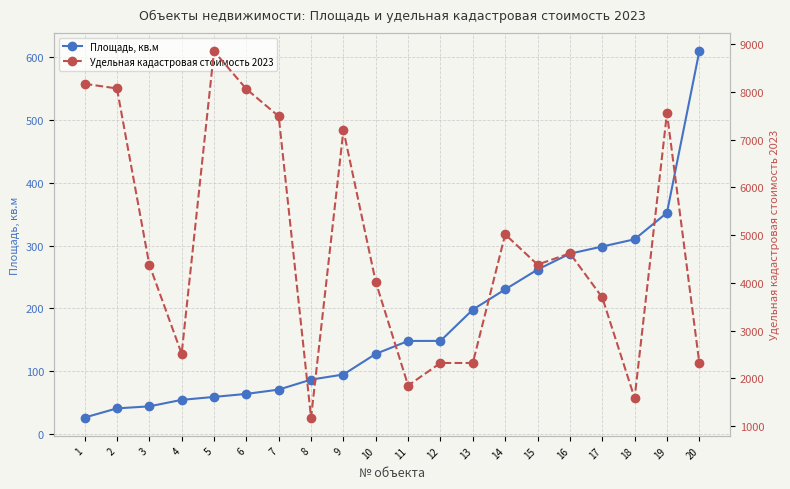

Read the Удельная кадастровая стоимость 2023 value at 13.

2324.4